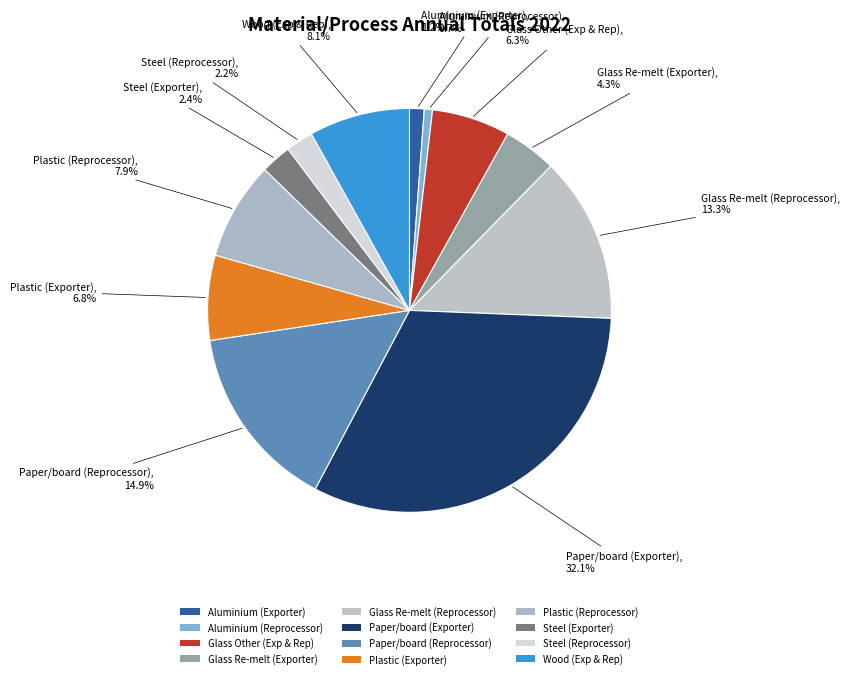

Combined, do Paper/board (Exporter) and Glass Other (Exp & Rep) account for over 50%?

No